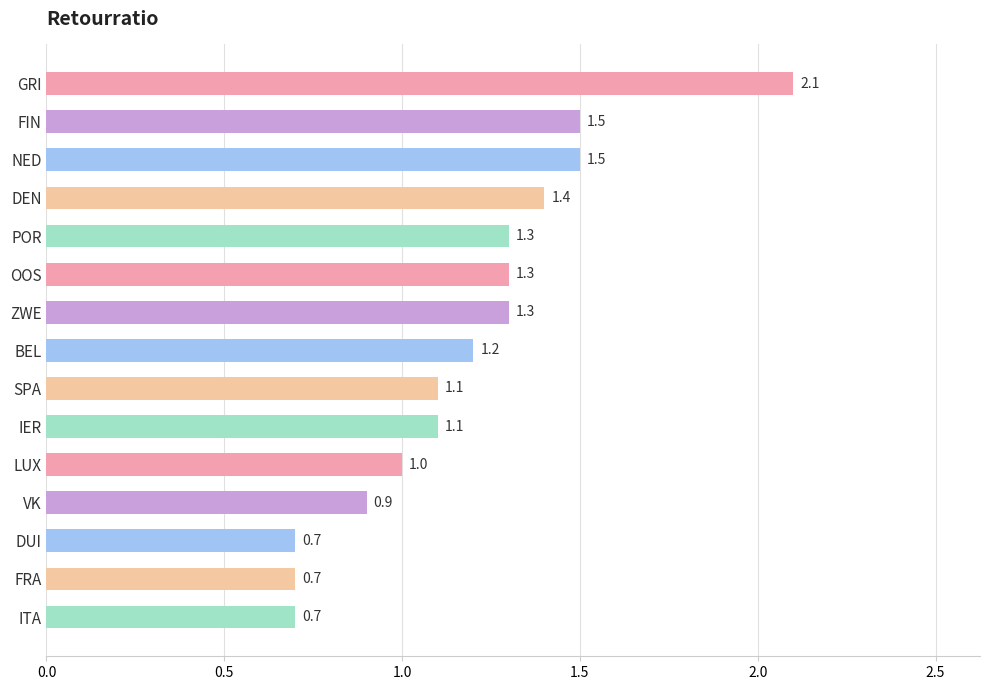

Reading bottom to top, list all the values displayed in this chart.

ITA=0.7	FRA=0.7	DUI=0.7	VK=0.9	LUX=1.0	IER=1.1	SPA=1.1	BEL=1.2	ZWE=1.3	OOS=1.3	POR=1.3	DEN=1.4	NED=1.5	FIN=1.5	GRI=2.1